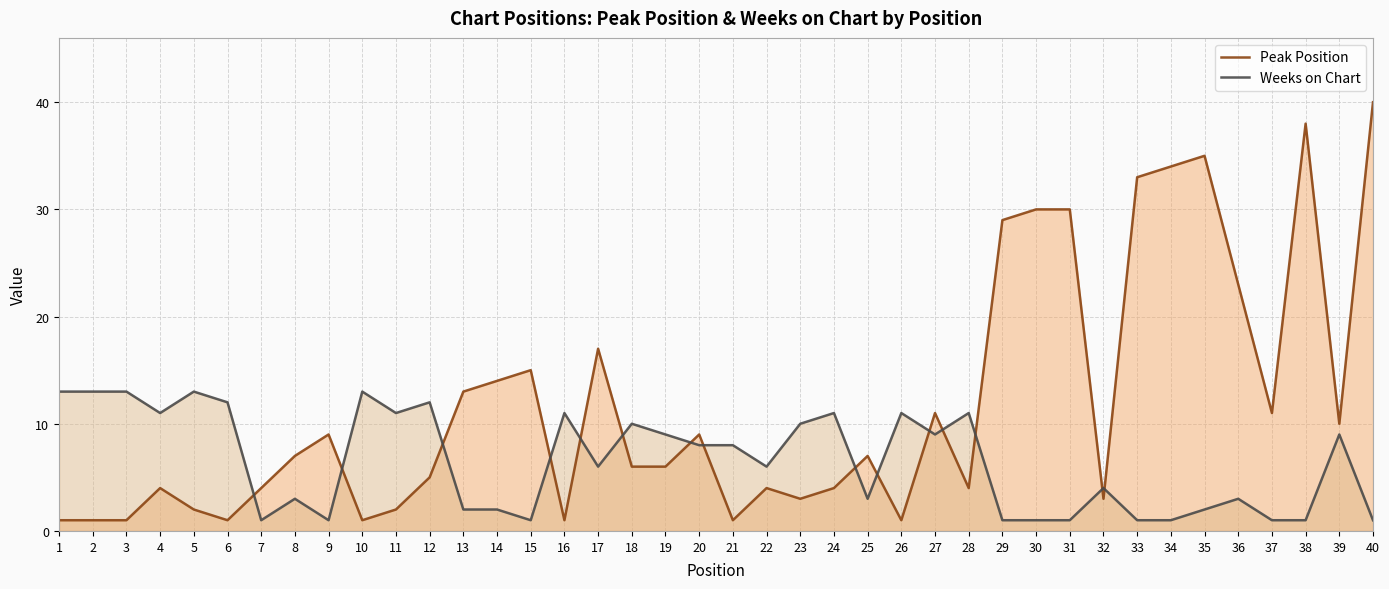

Which series has the largest range (max minus min)?

Peak Position